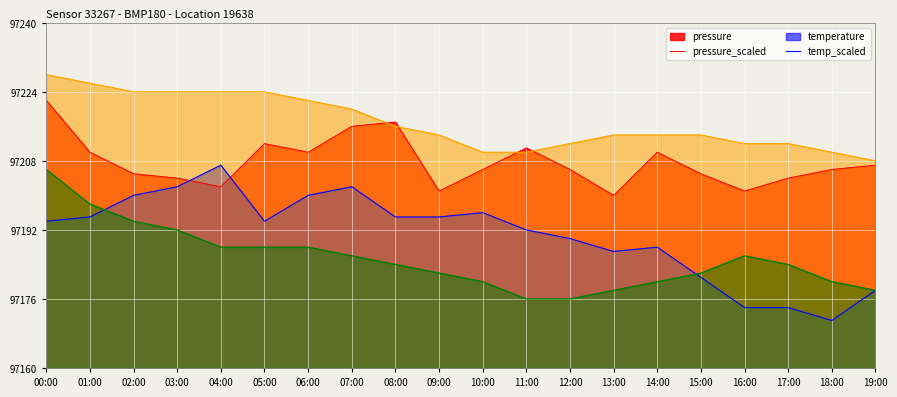

What is the value of the pressure point at the 13th from the left?

97206